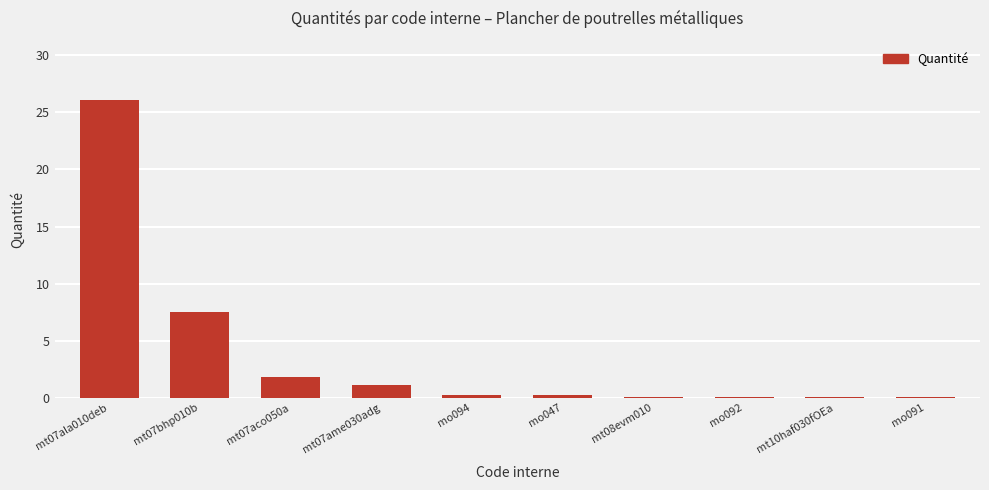

Which category has the highest value across all series?

mt07ala010deb